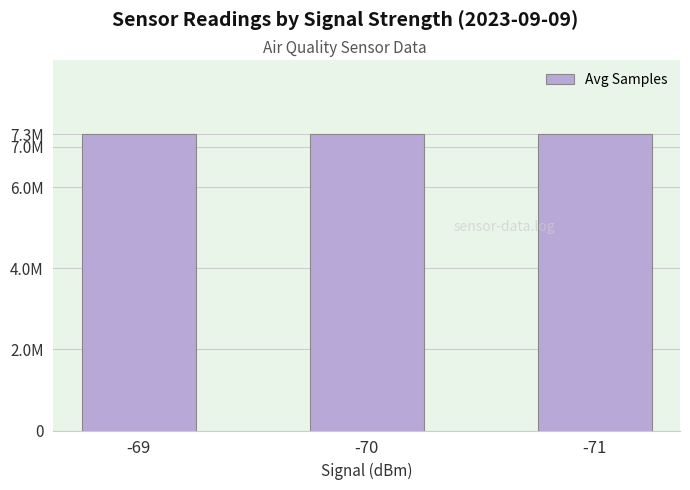

How many bars are there in total?

3